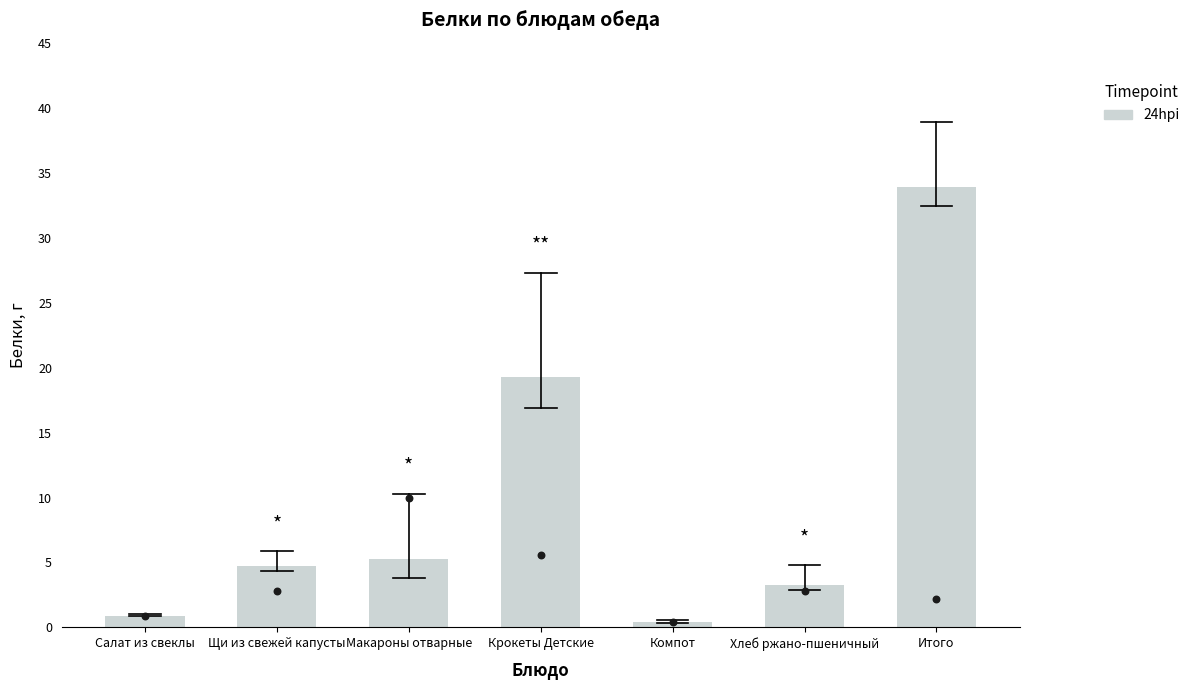

Approximately how many times larger is the value at Макароны отварные compared to Хлеб ржано-пшеничный?

1.6